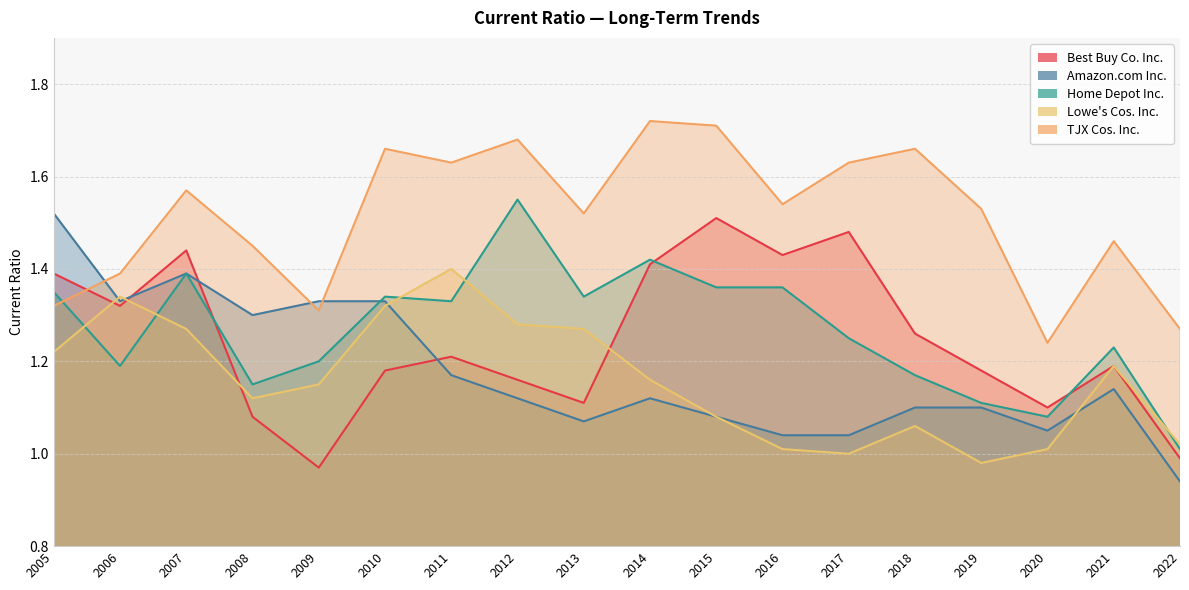

Between which two adjacent categories do TJX Cos. Inc. and Amazon.com Inc. first intersect?

2005 and 2006